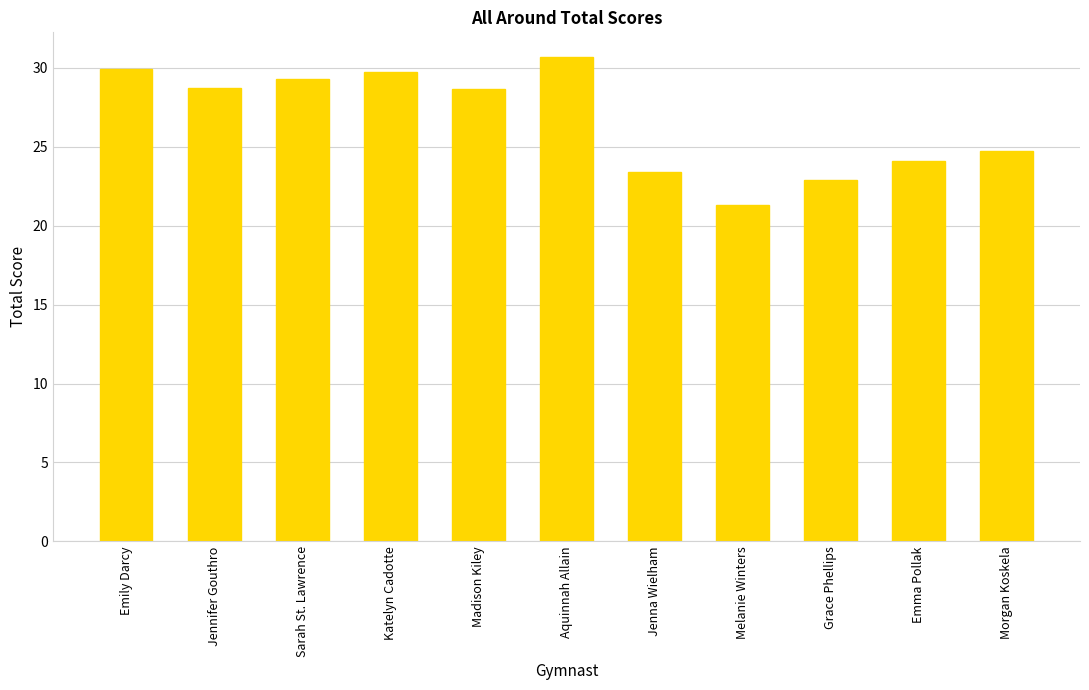

How many data points does each series have?

11